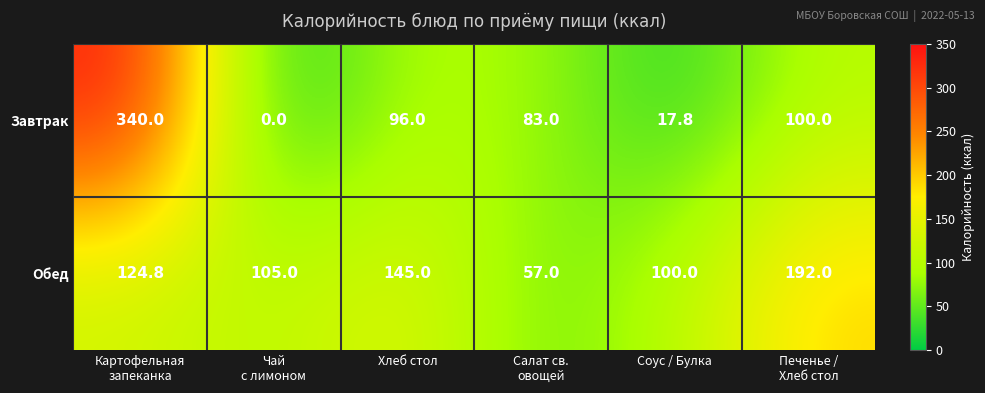

The Завтрак series shows 65.8 at Хлеб стол. True or false?

False